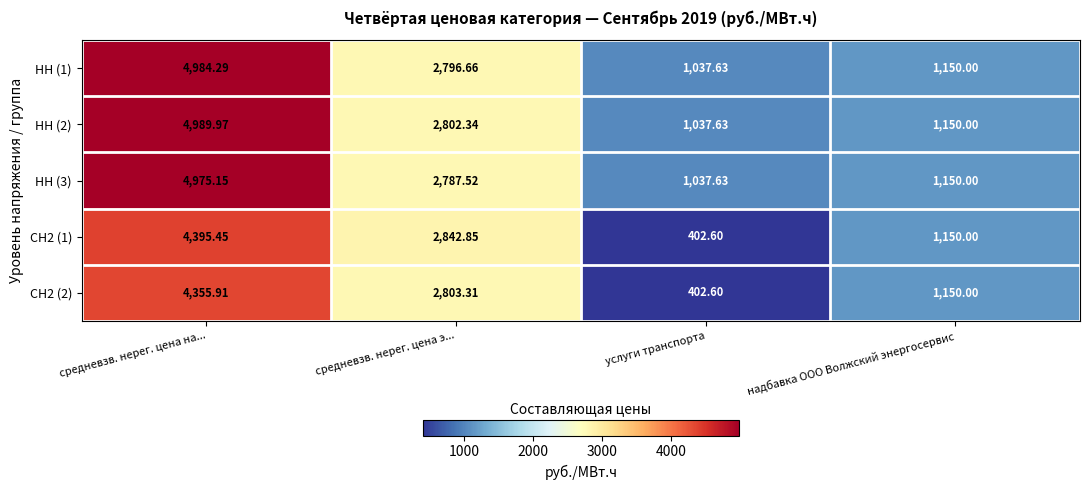

Where is СН2 (1) nearest to the value 2399?

средневзв. нерег. цена э...